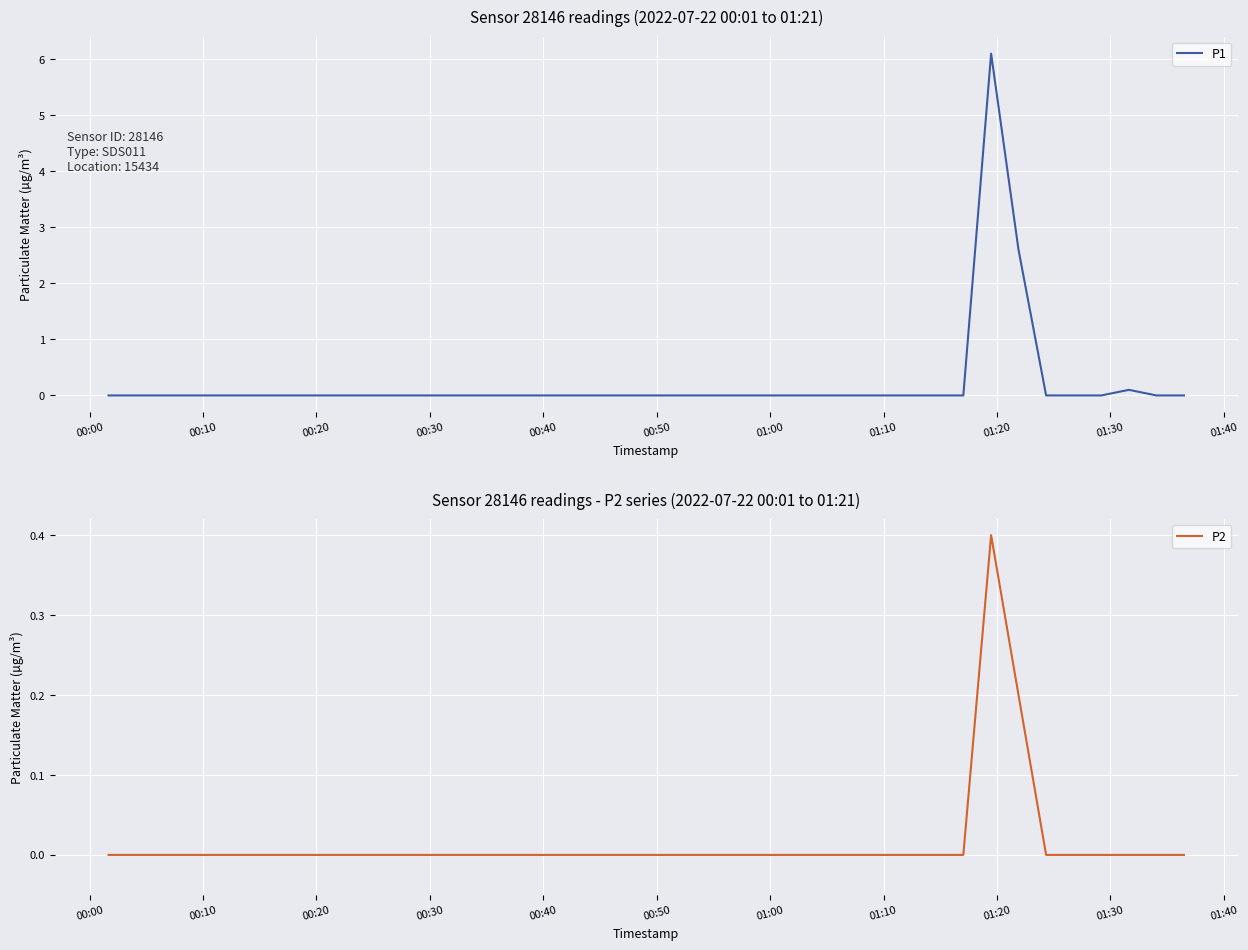

True or false: P2 and P1 intersect in this chart.

False